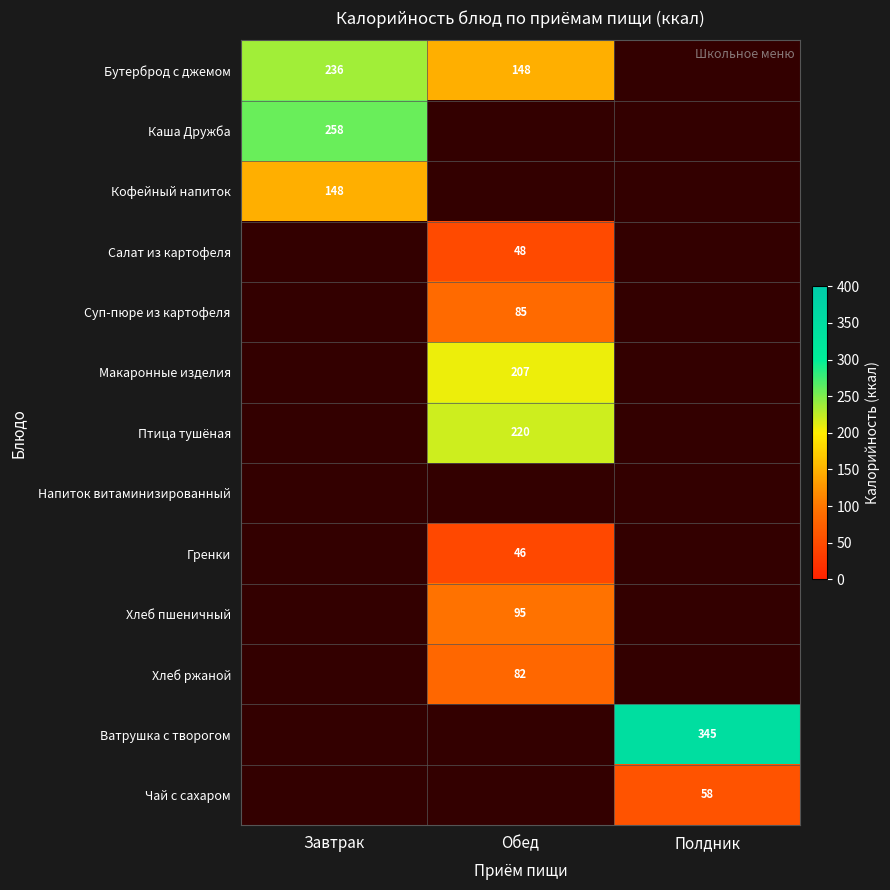

True or false: Хлеб пшеничный has a value of 45 at Обед.

False